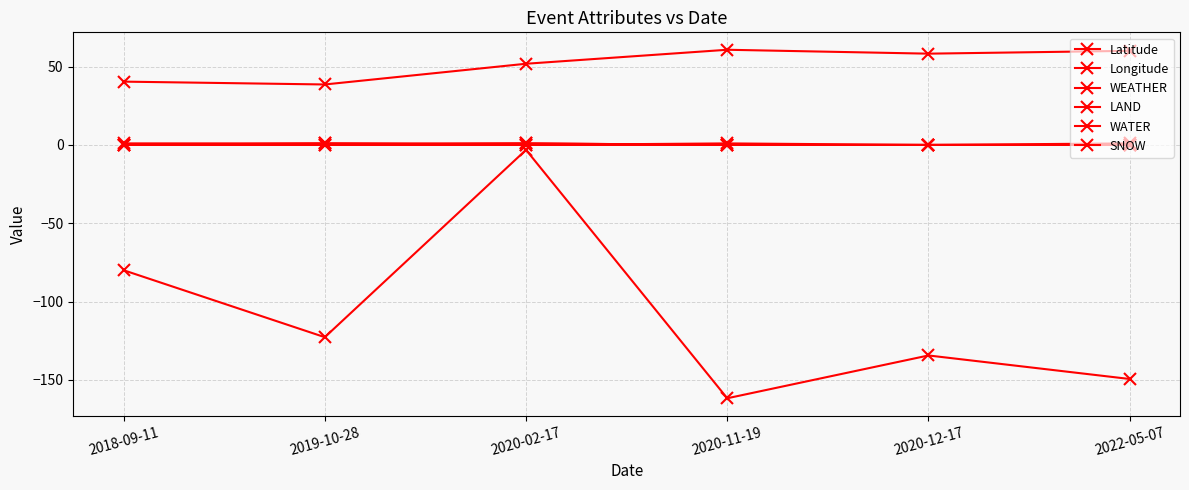

Which series changed the most between 2020-02-17 and 2022-05-07?

Longitude